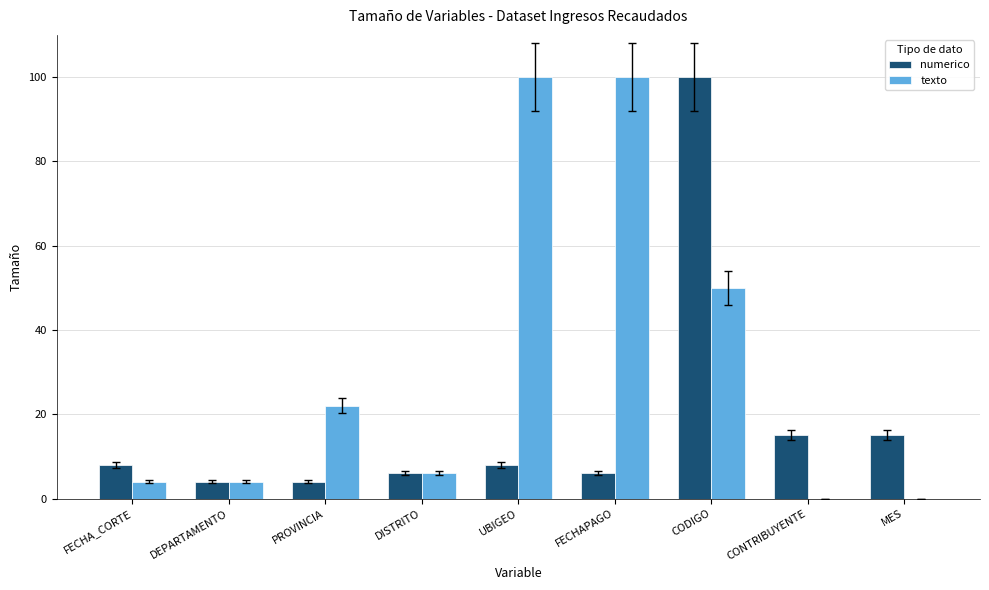

What is the total value across all series at UBIGEO?

108